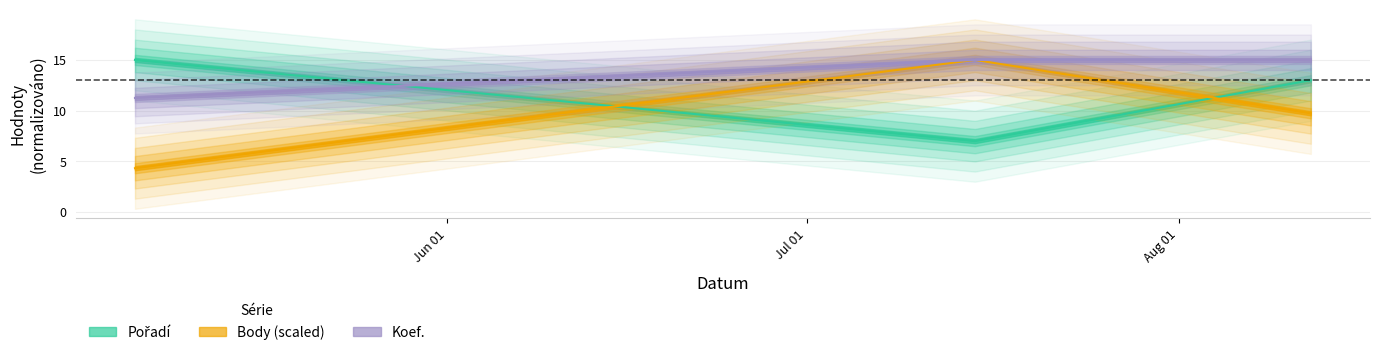

What is the total value across all series at 2006-05-06?

30.6